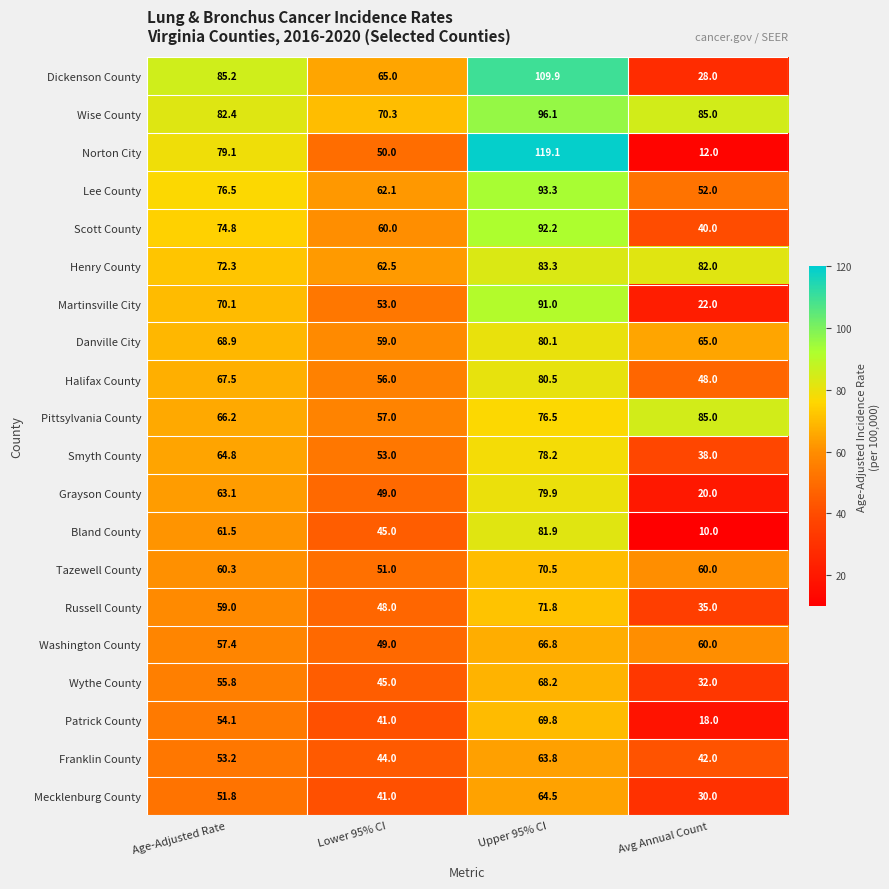

Rank the series by their maximum value, from highest to lowest.

Norton City, Dickenson County, Wise County, Lee County, Scott County, Martinsville City, Pittsylvania County, Henry County, Bland County, Halifax County, Danville City, Grayson County, Smyth County, Russell County, Tazewell County, Patrick County, Wythe County, Washington County, Mecklenburg County, Franklin County